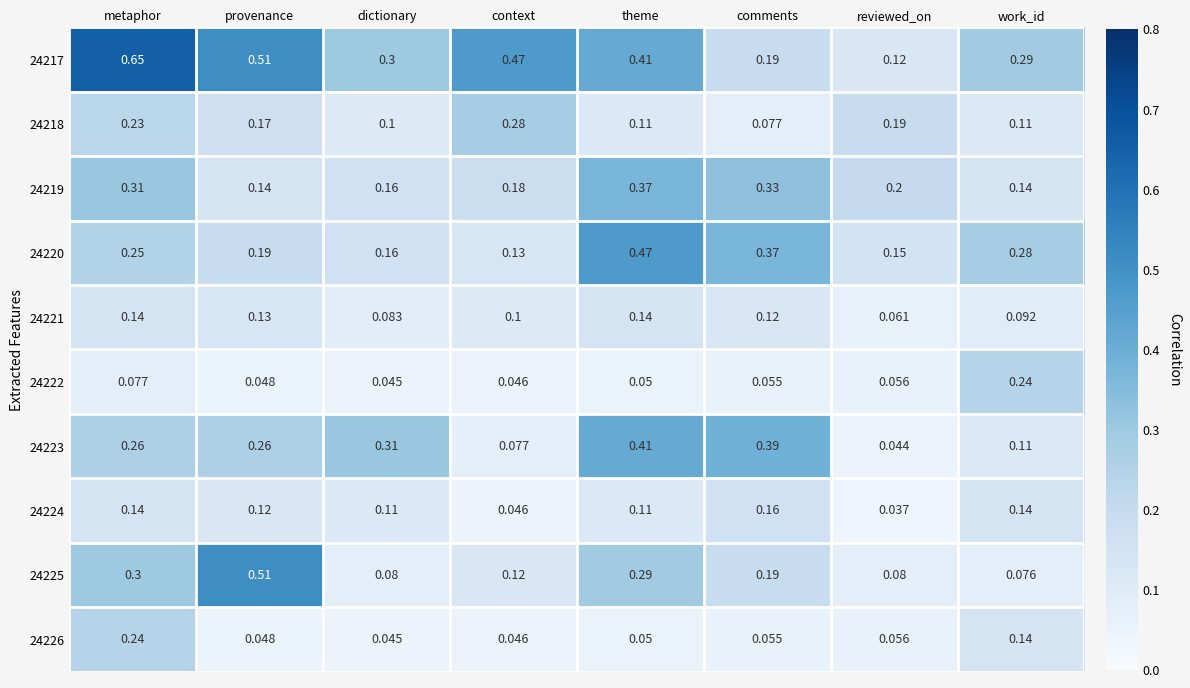

Which series has the widest spread of values?

24217